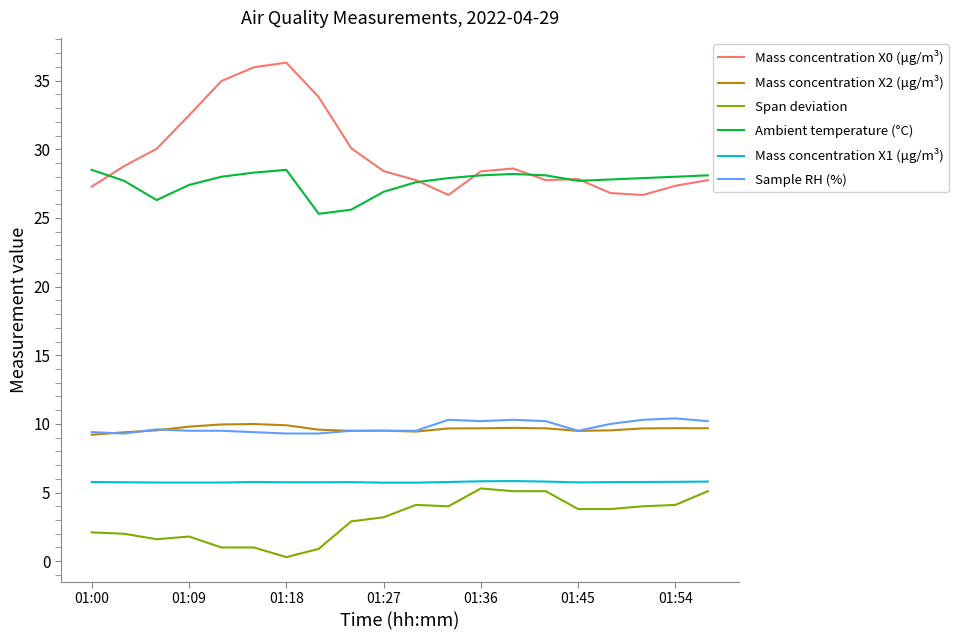

Which series has the largest total across all categories?

Mass concentration X0 (μg/m³)